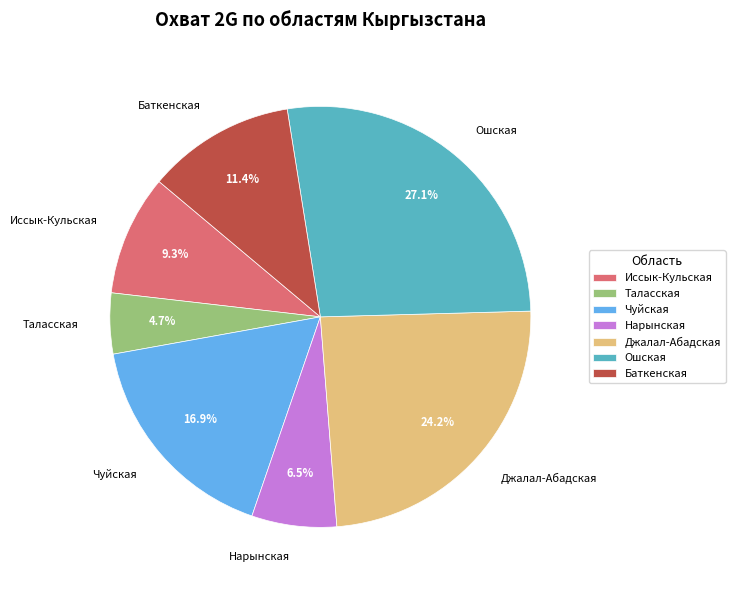

To the nearest percent, what is the difference between the largest and smallest slice percentages?

22%